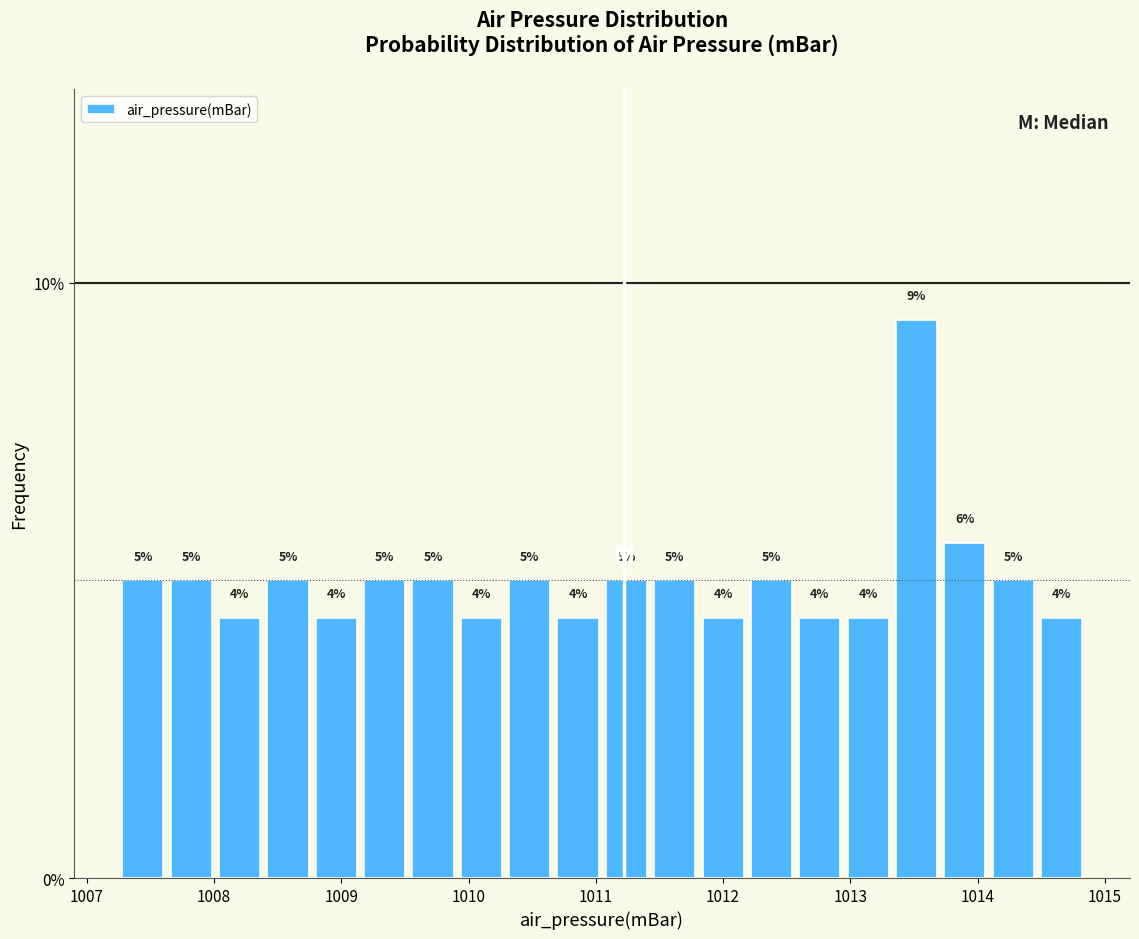

Read against the x-axis, roughly where is the centre of the tallest bar?

1013.5